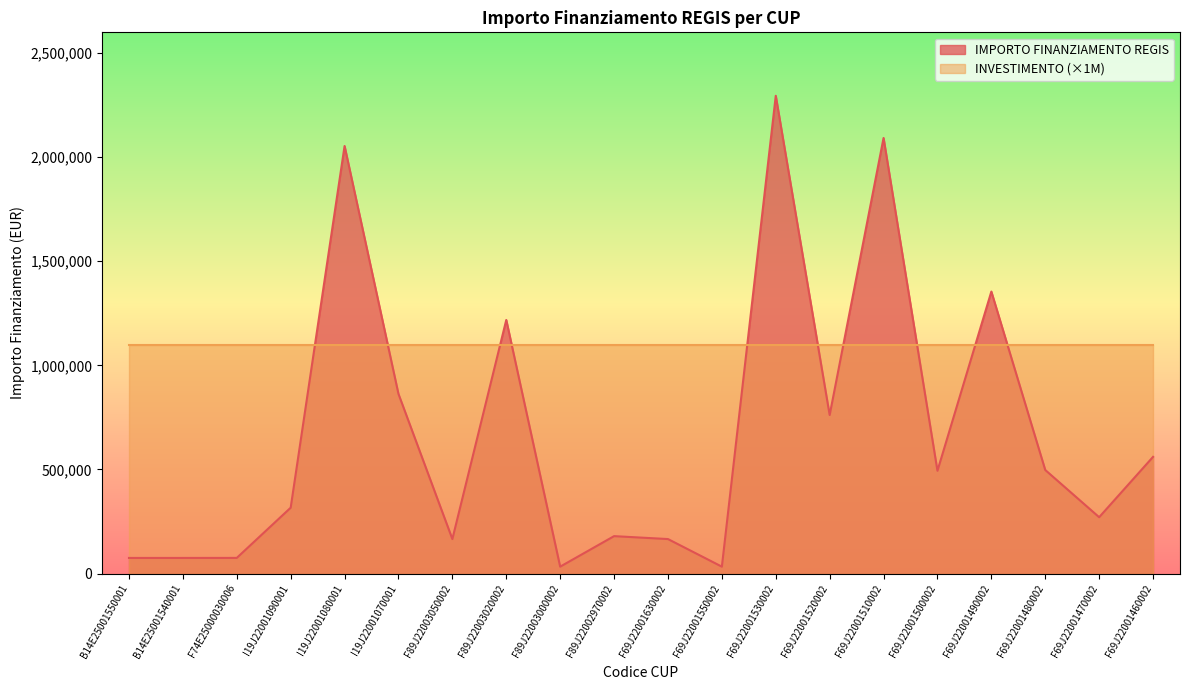

At which category does the chart reach its minimum across all series?

F89J22003000002